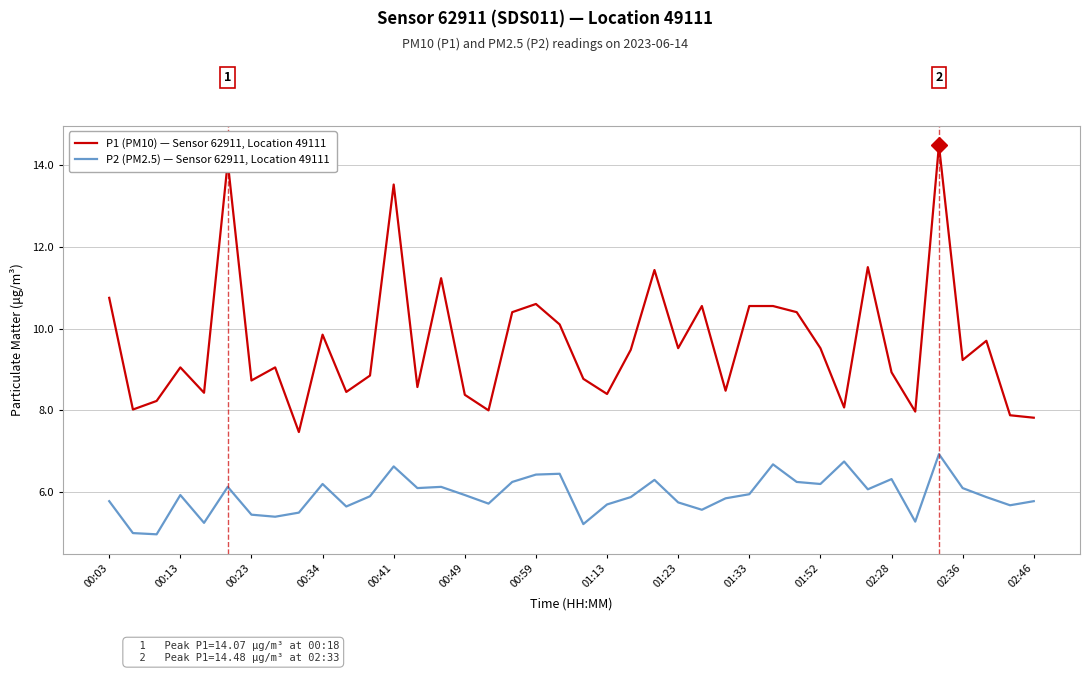

How many lines are shown in the chart?

2